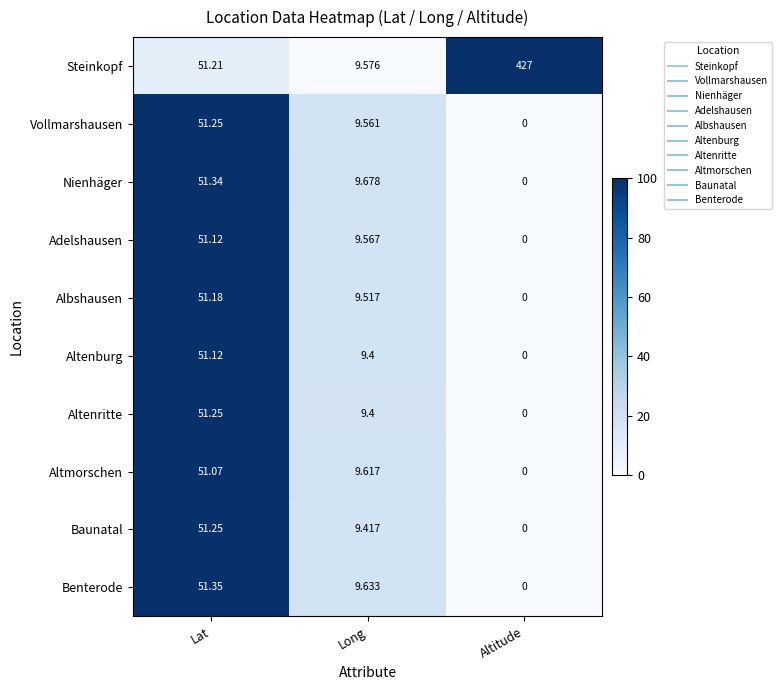

Which series has the largest range (max minus min)?

Steinkopf